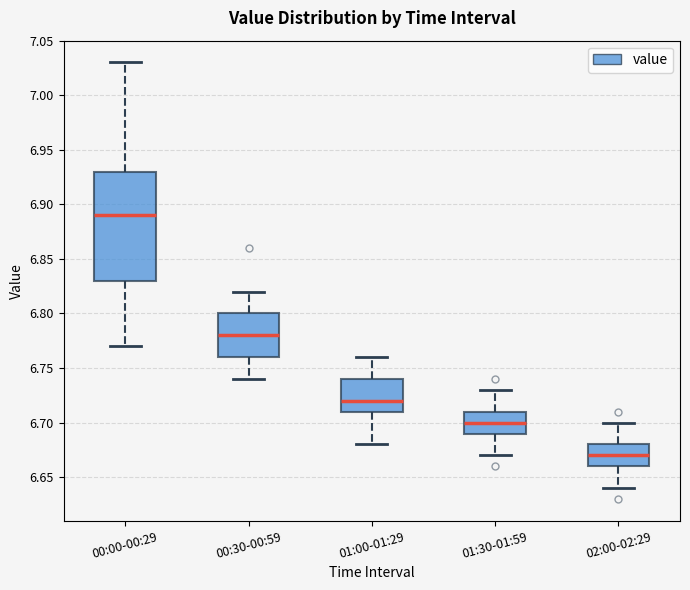

Which box's median line is the highest?

00:00-00:29